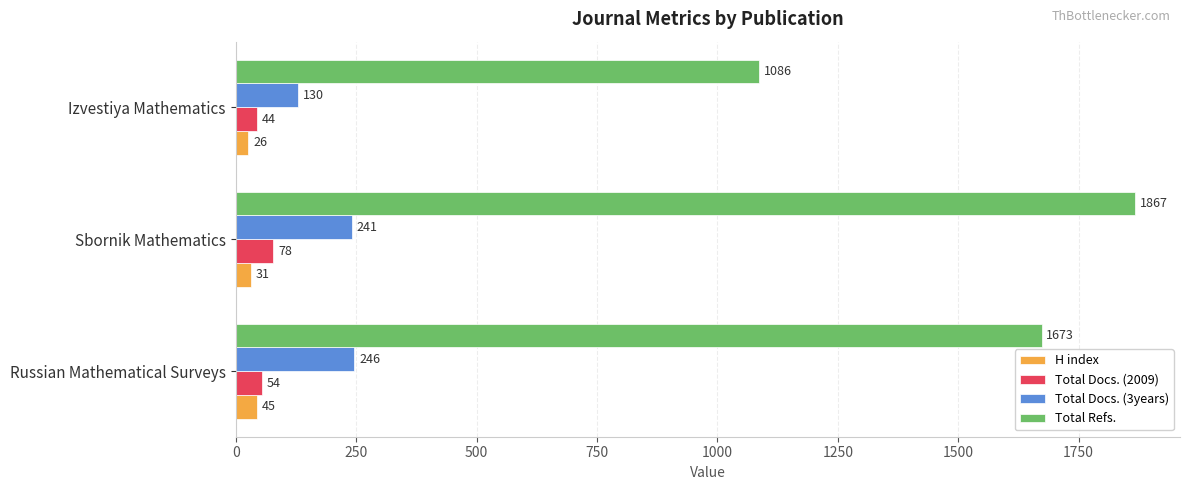

What is the spread (max minus min) of values at Sbornik Mathematics?

1836